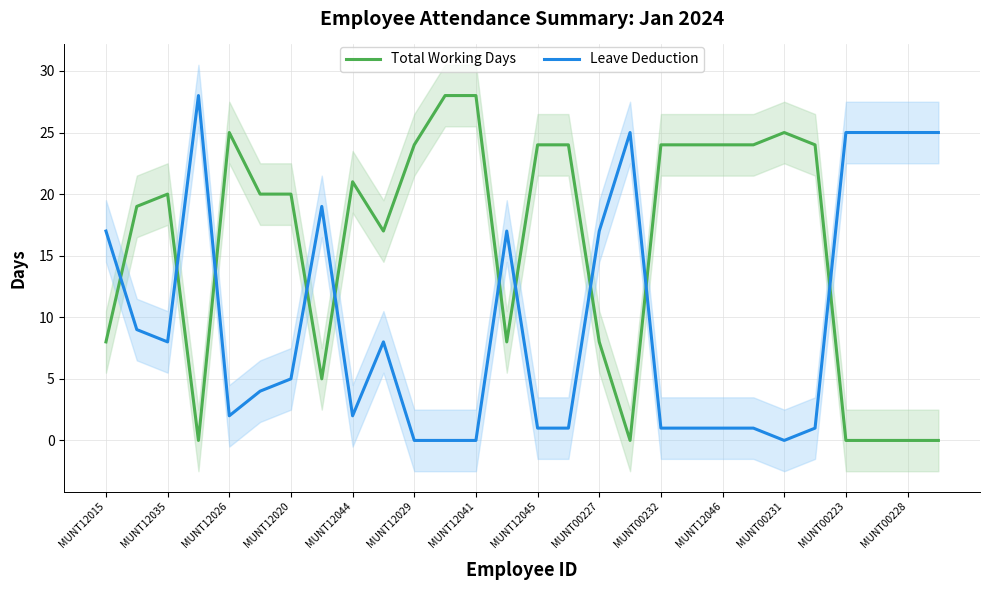

The value of Total Working Days at MUNT12029 is 35. True or false?

False